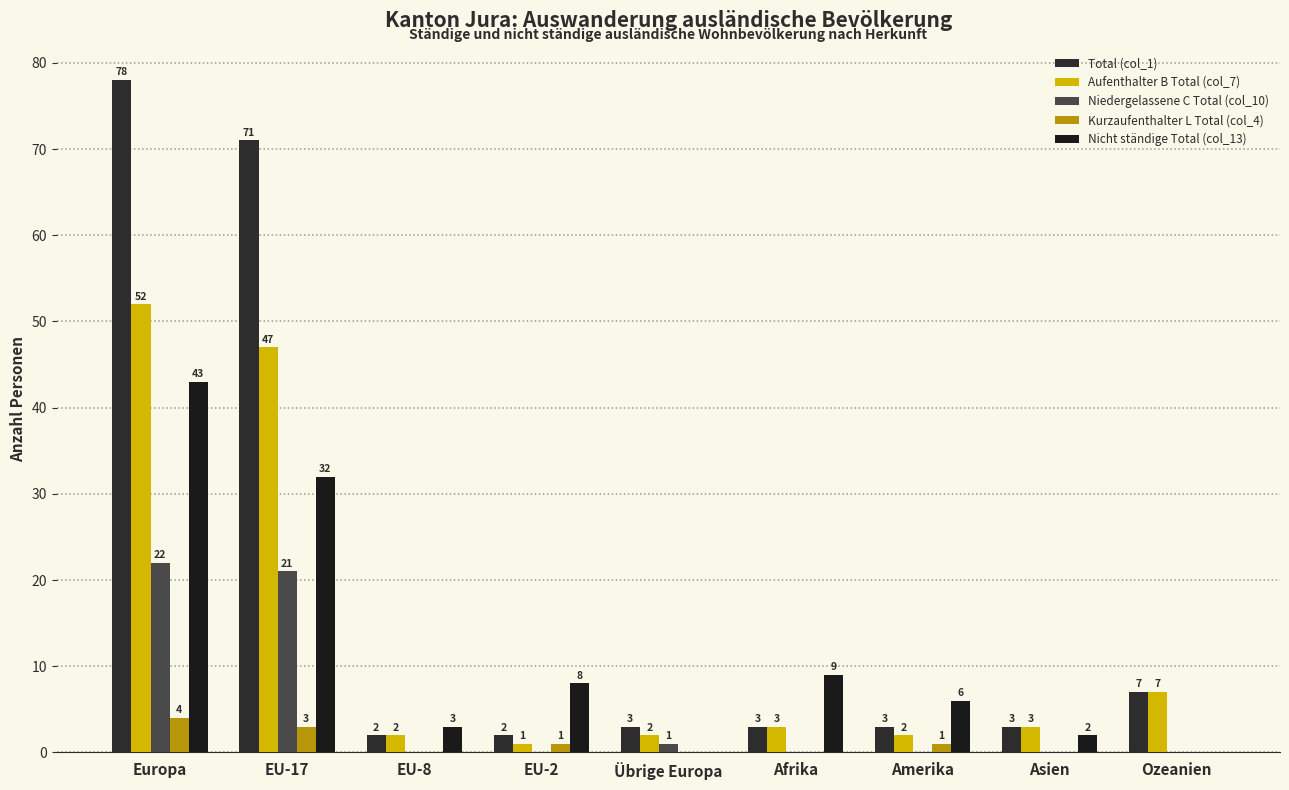

How many positive values does the Kurzaufenthalter L Total (col_4) series have?

4